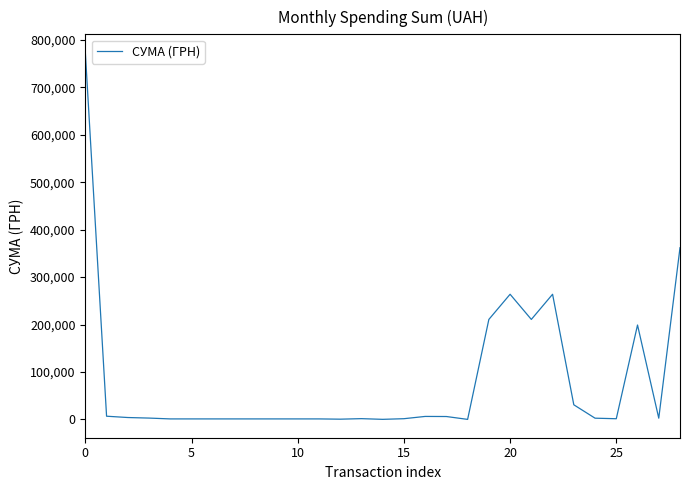

What is the maximum value shown in the chart?

773091.7